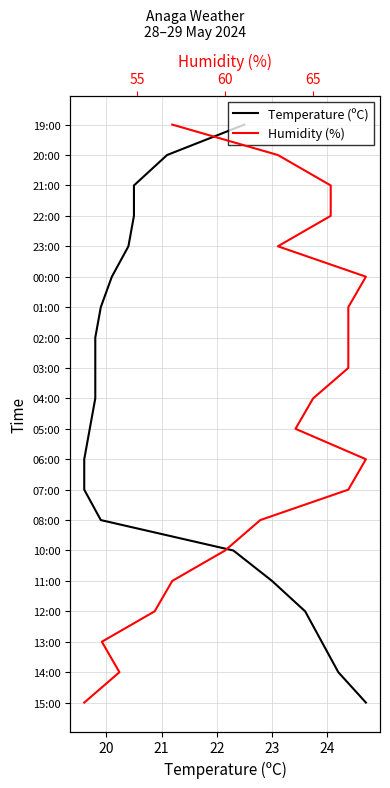

How many series are shown in this chart?

2